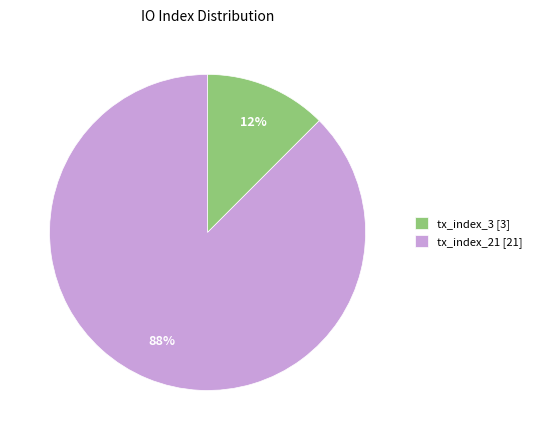

Rank the categories by value from lowest to highest.

tx_index_3, tx_index_21